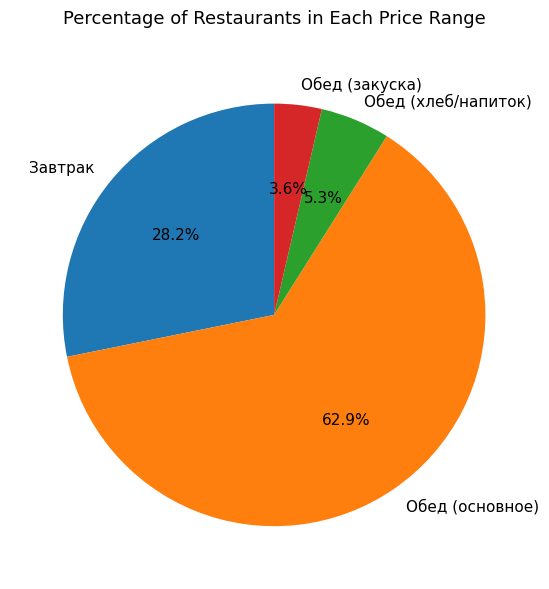

Does any single category account for the majority?

Yes